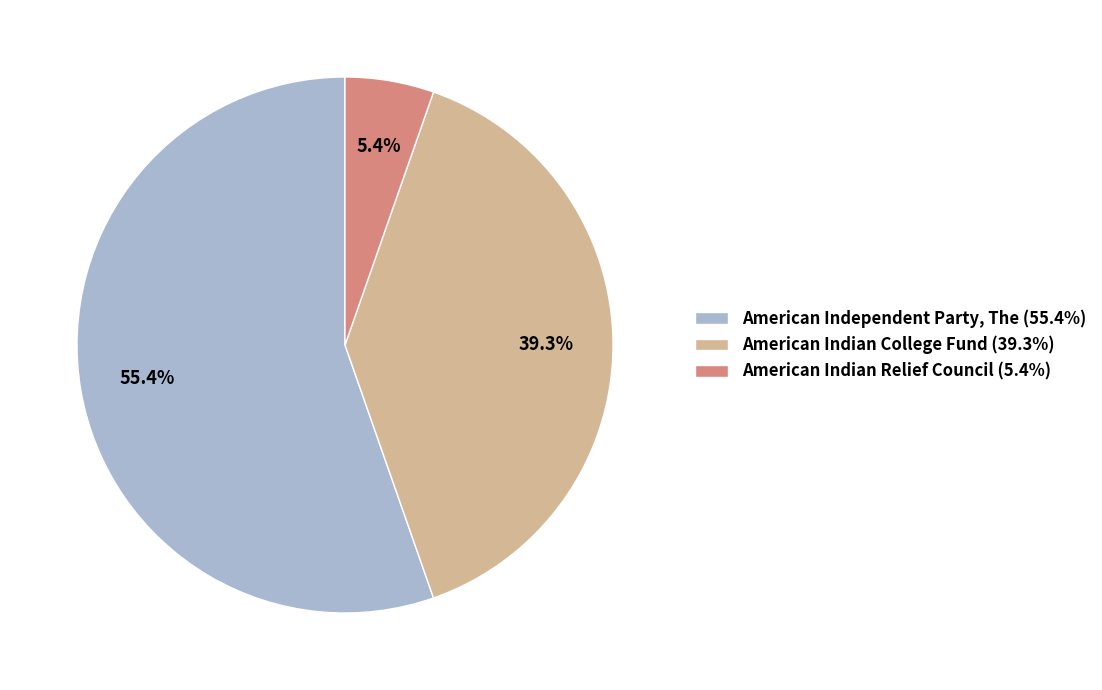

How many slices are in this pie chart?

3